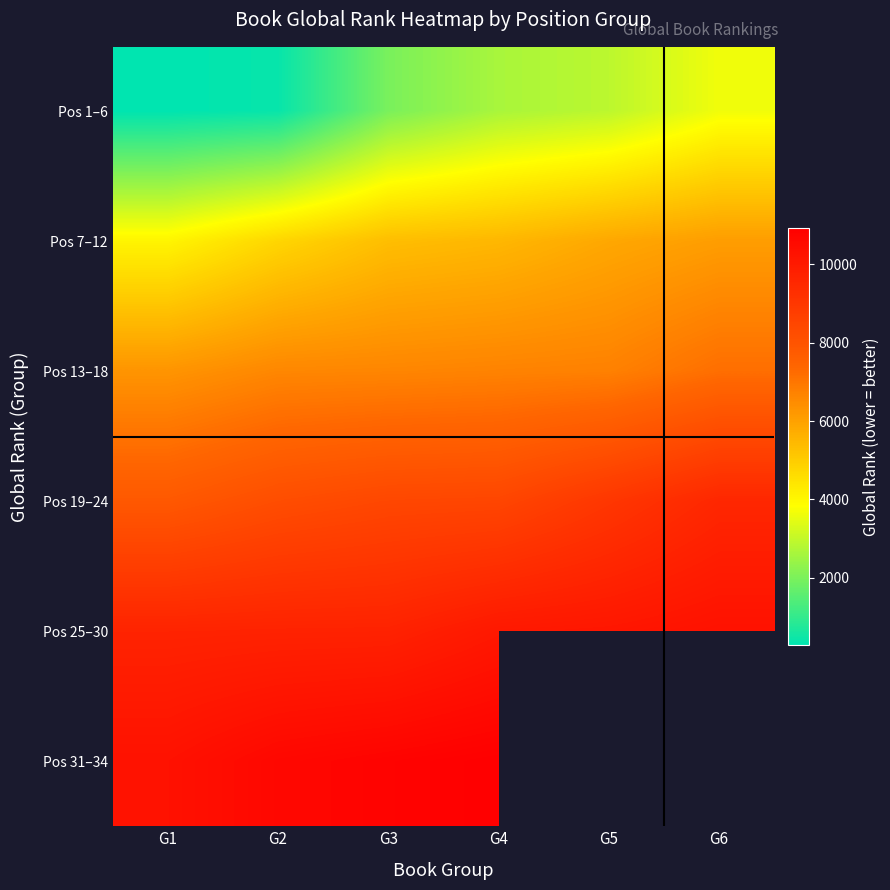

How many values in the Pos 1–6 series exceed 2635?

2